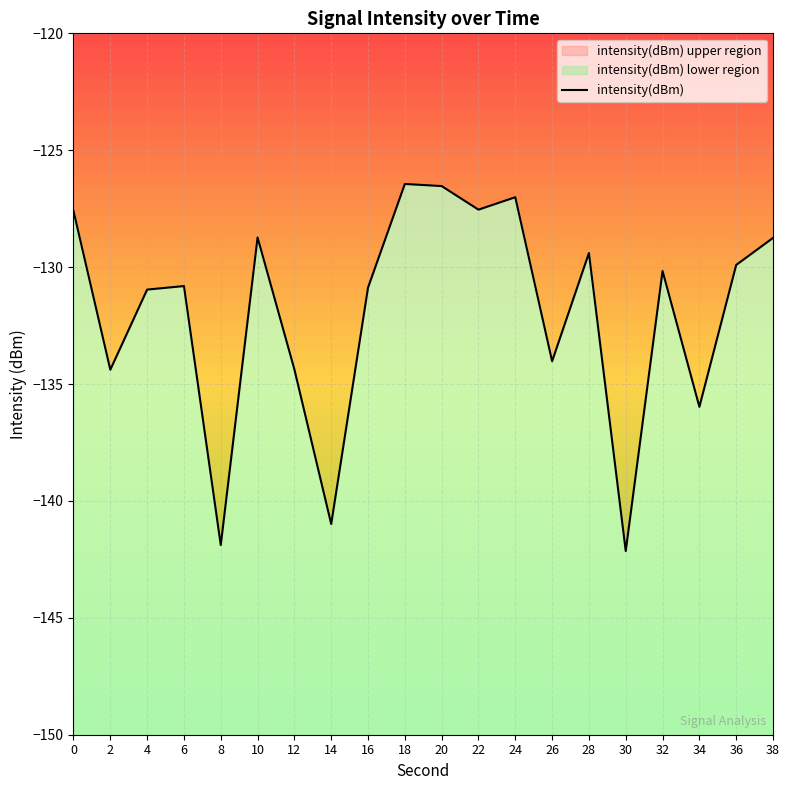

What is the change in value from 22 to 26?

-6.5